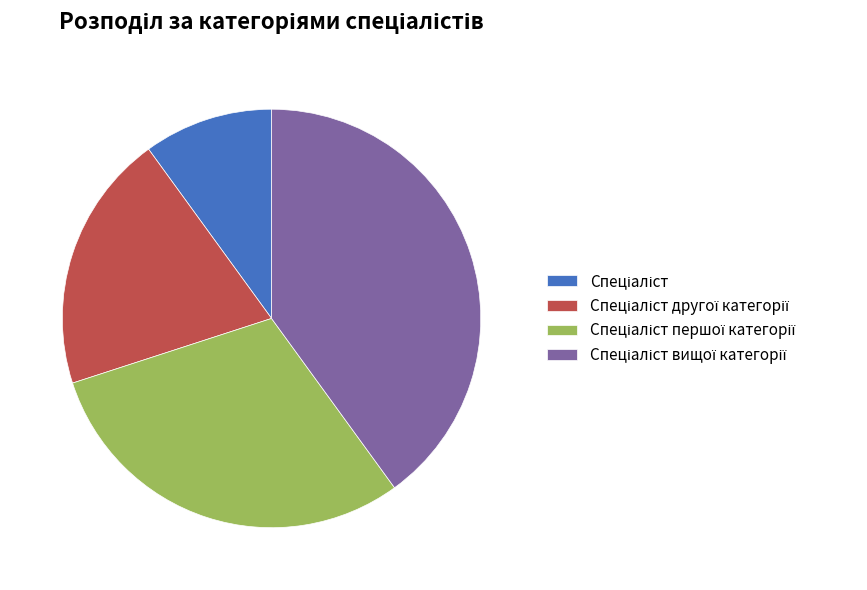

Does any single category account for the majority?

No